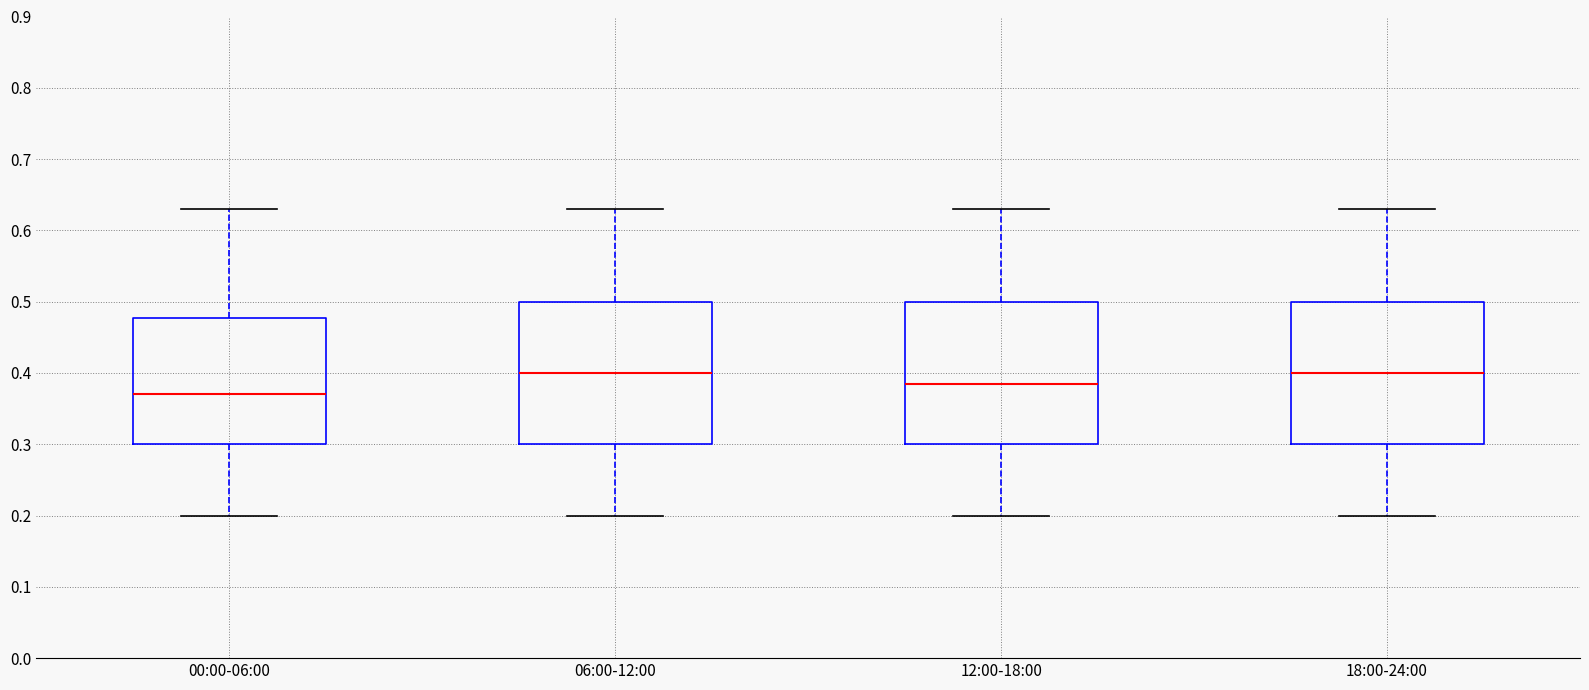

Where does the median line of the box for 00:00-06:00 sit on the y-axis? The values are not printed on the chart, so give them approximately, as read against the axis.

0.37